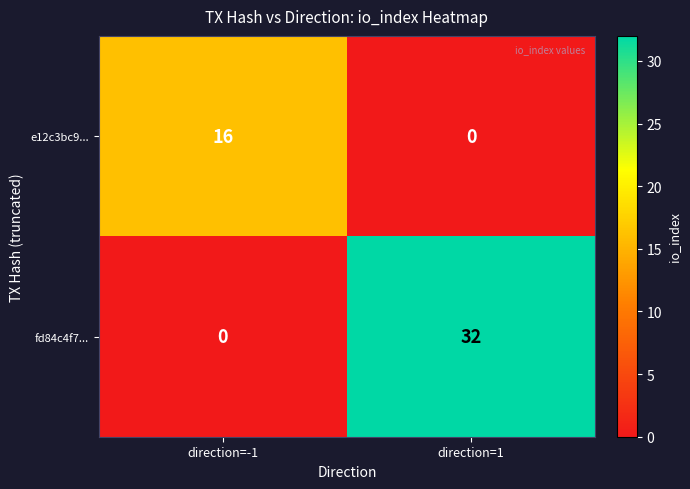

At which category is the sum across all series the highest?

direction=1